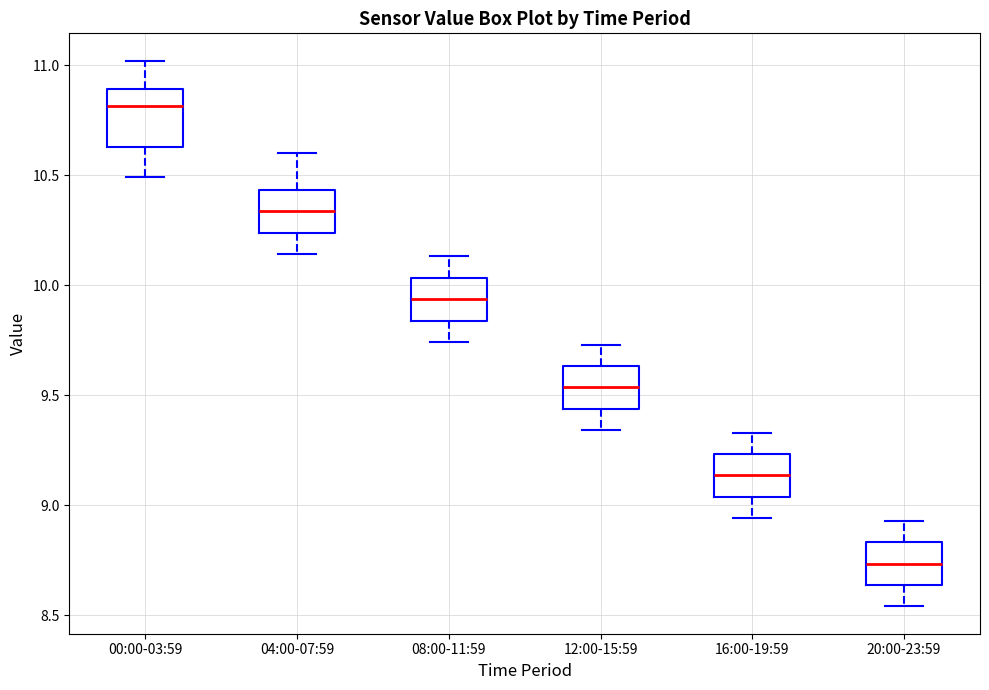

Where does the median line of the box for 12:00-15:59 sit on the y-axis? The values are not printed on the chart, so give them approximately, as read against the axis.

9.55